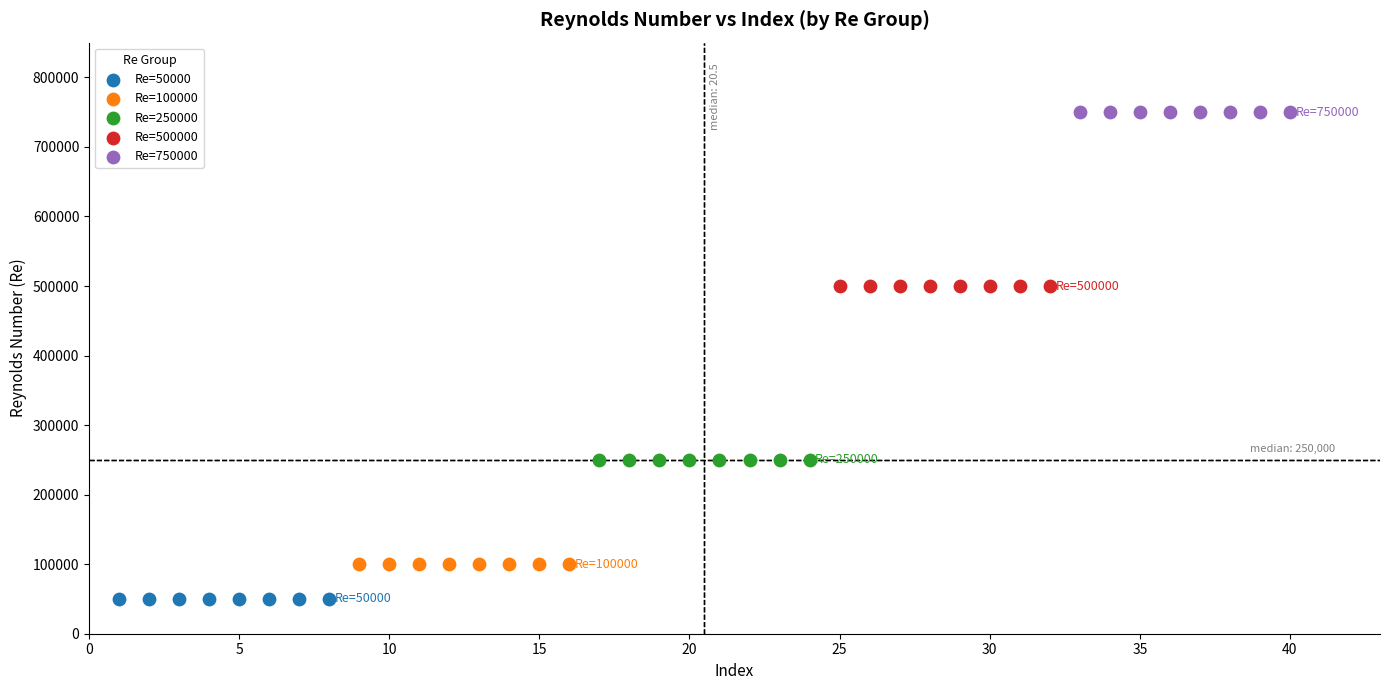

What are all the series names shown in the legend?

Re=50000, Re=100000, Re=250000, Re=500000, Re=750000